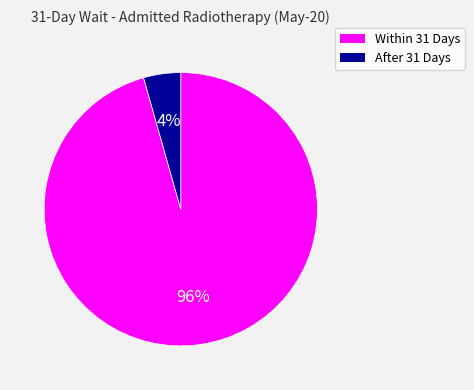

Is there any slice that represents more than half of the pie?

Yes